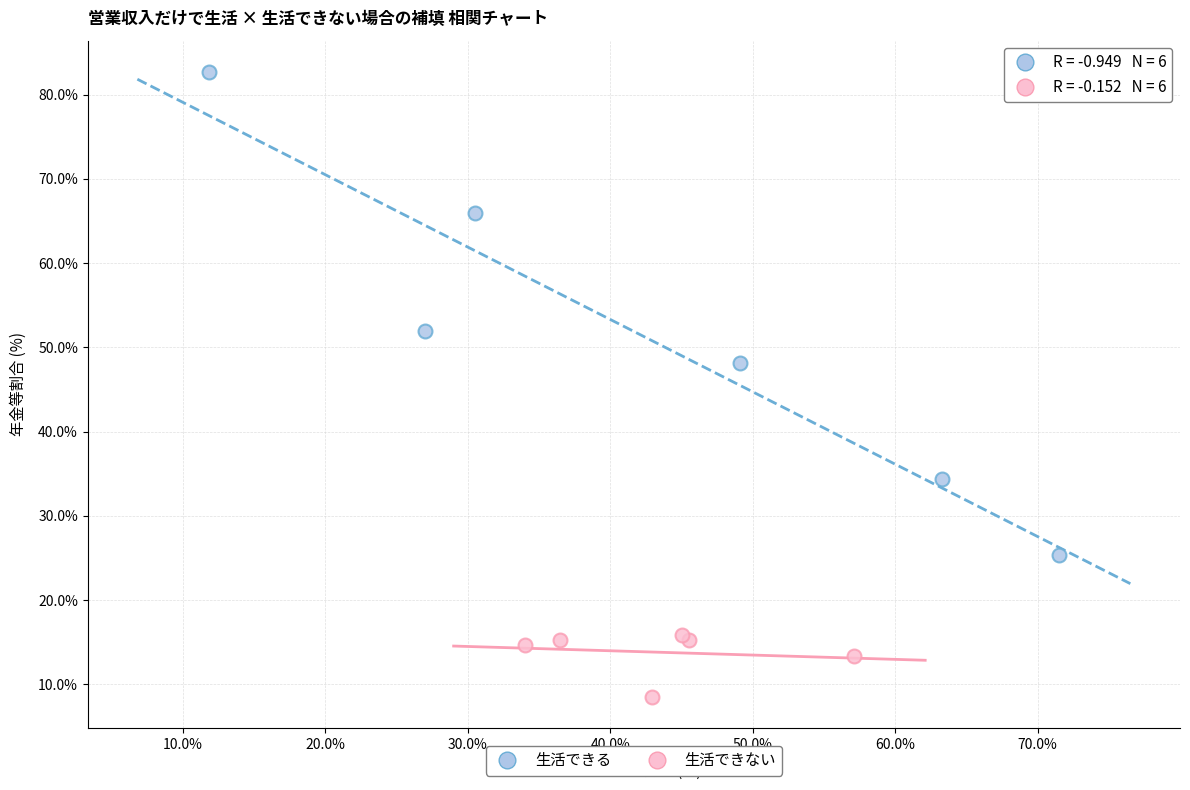

Which series has the widest spread of Y values?

生活できる